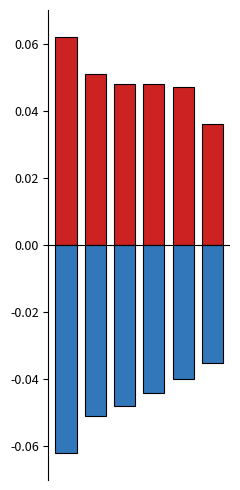

At how many categories does at least one series exceed 0?

6